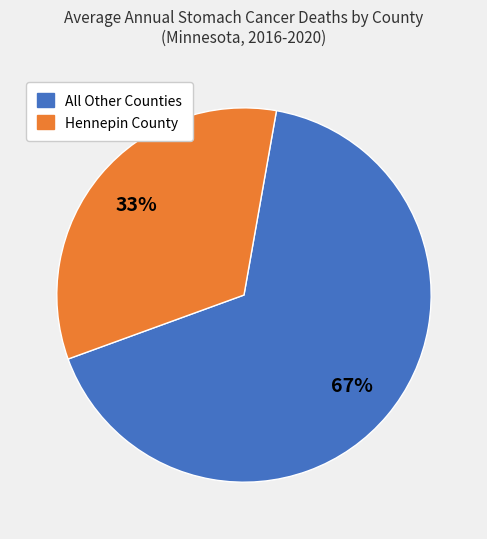

To the nearest percent, what is the combined percentage of All Other Counties and Hennepin County?

100%